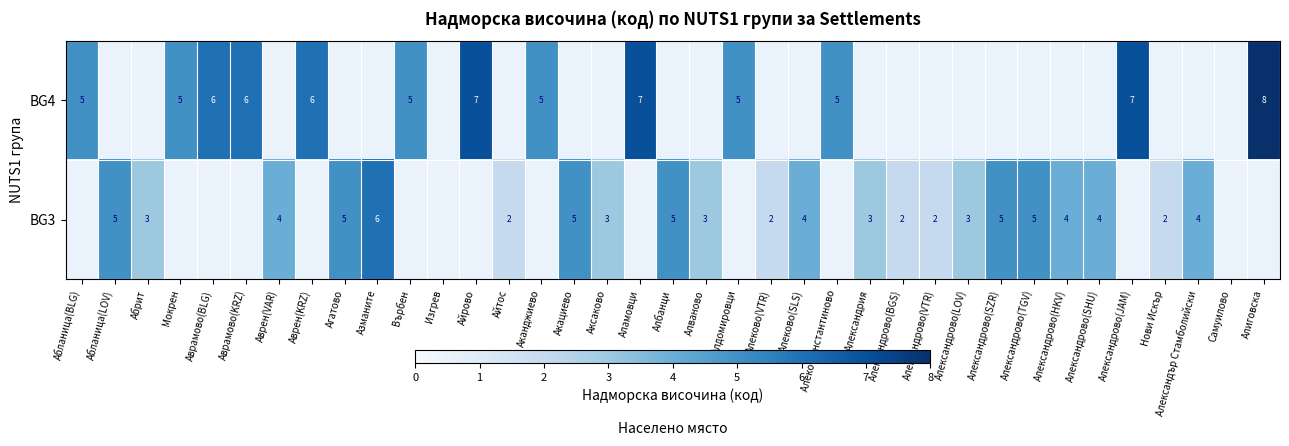

What is the maximum value shown in the chart?

8.0